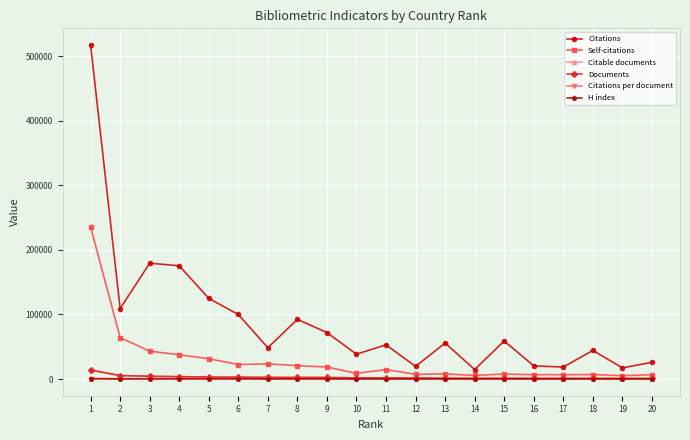

What is the difference between the highest and lowest values at 5?

124952.4